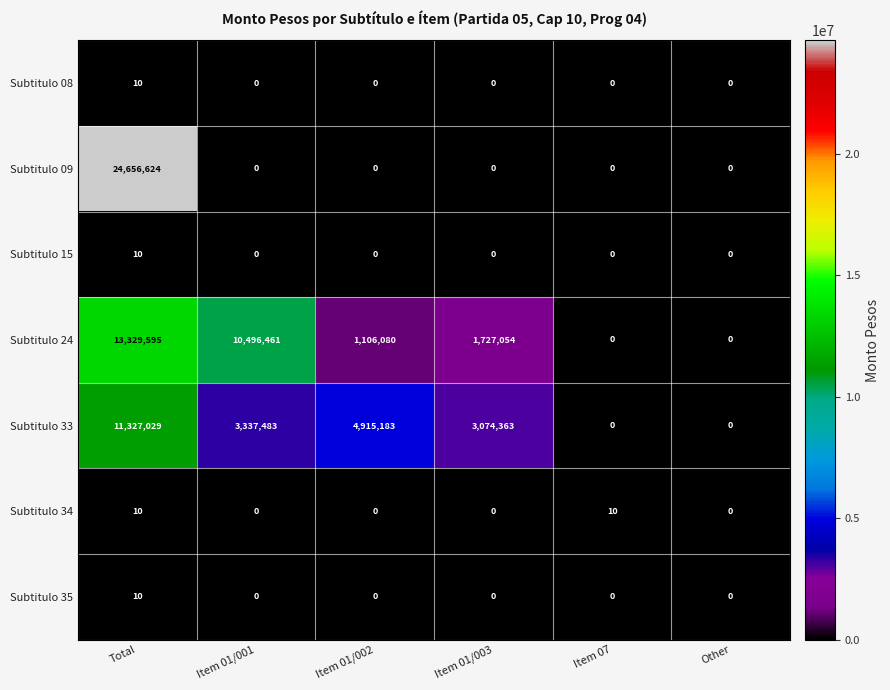

How many values in Subtitulo 15 are above zero?

1